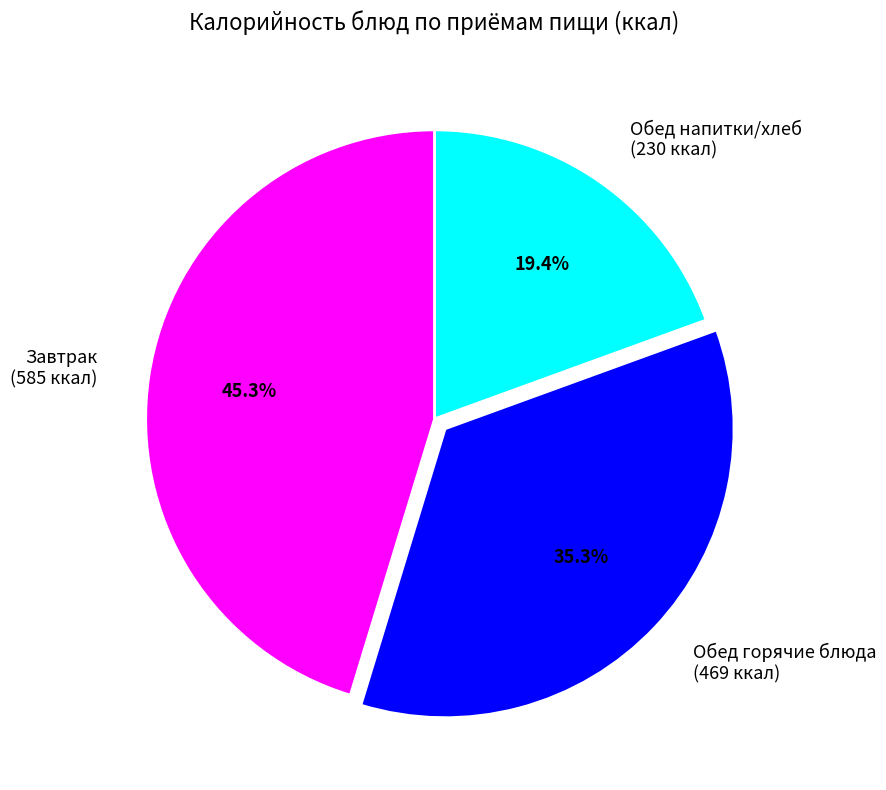

Is there a majority slice in this chart?

No